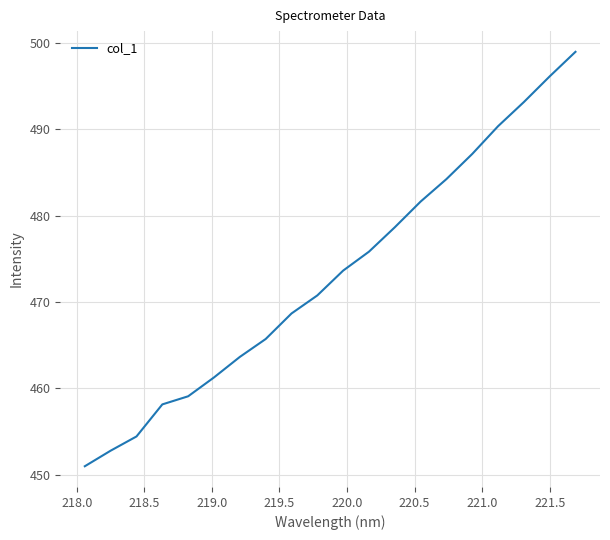

What is the difference between the maximum and minimum values?

48.0